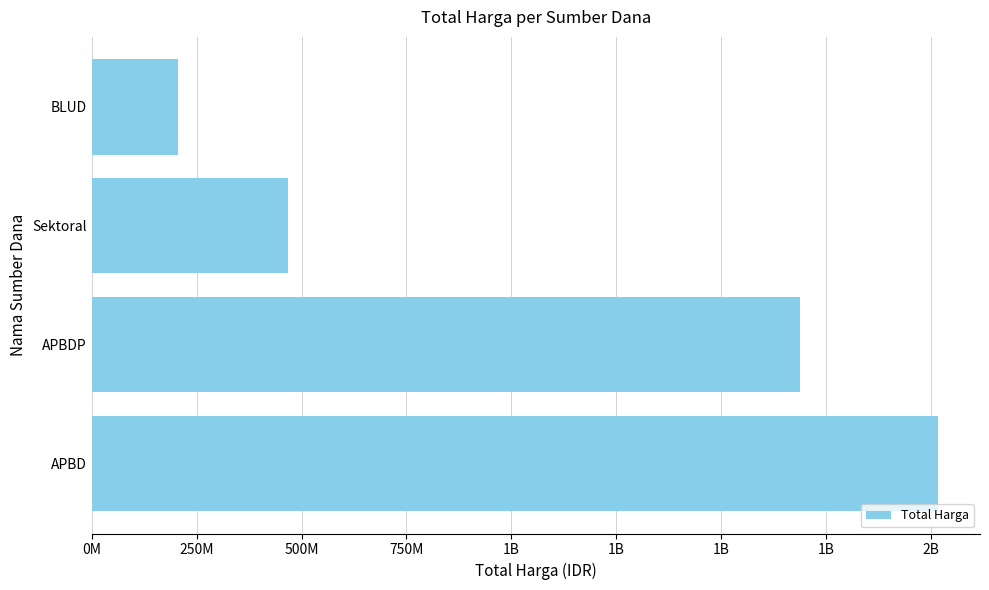

Does the chart contain any negative values?

No